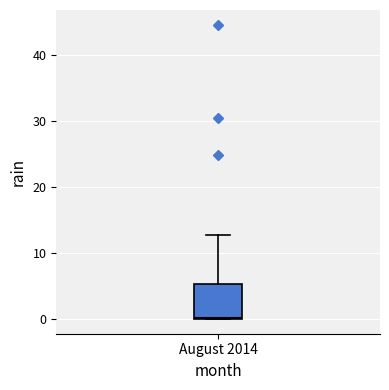

Where does the upper whisker of the box for August 2014 end on the y-axis? The values are not printed on the chart, so give them approximately, as read against the axis.

13